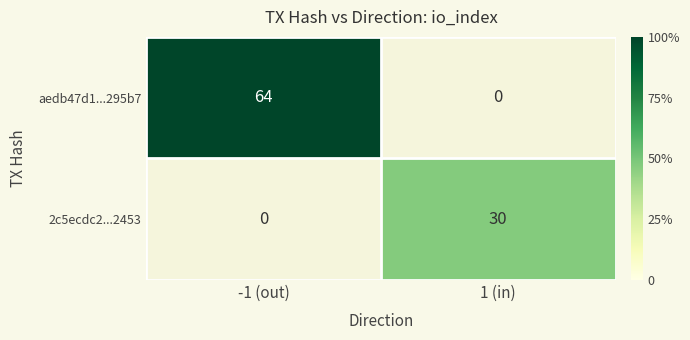

List the labels in order of 2c5ecdc2...2453 value, largest first.

1 (in), -1 (out)